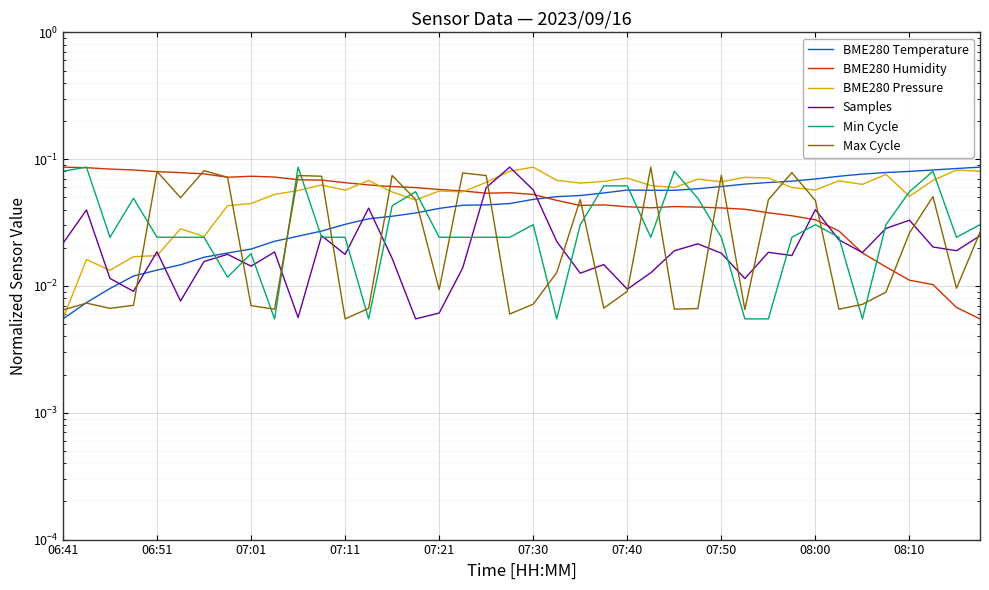

The value of BME280 Pressure at 17 is 0.1. True or false?

True